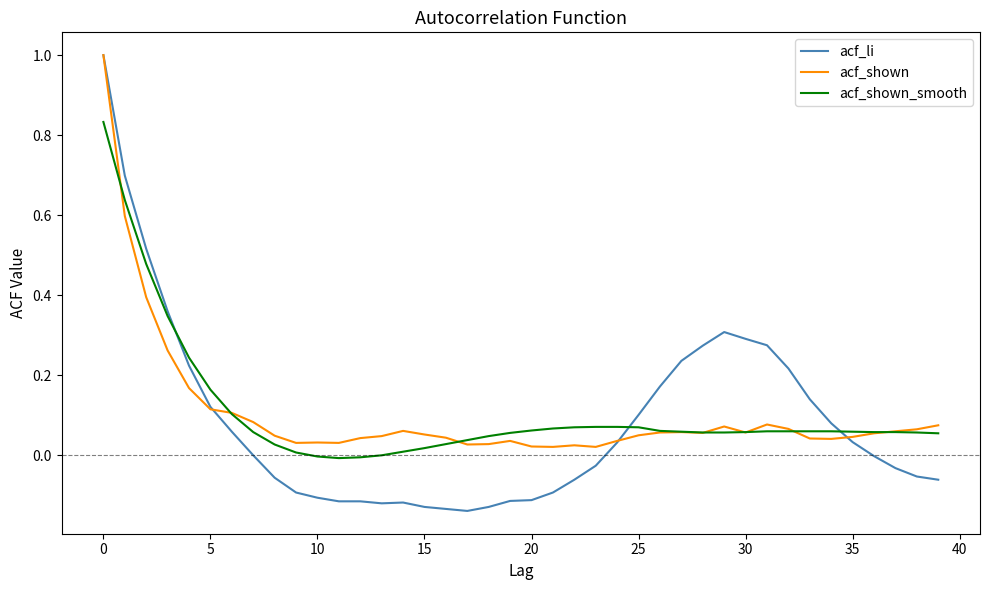

Which series has the widest spread of values?

acf_li